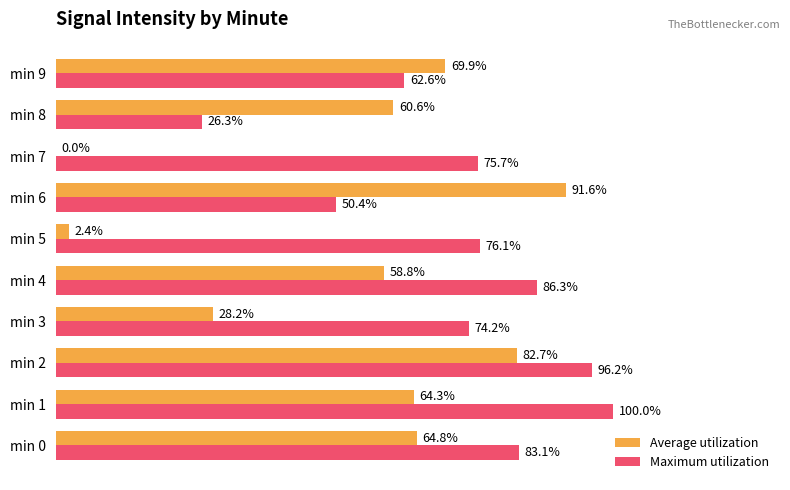

Between min 1 and min 4, which series saw the biggest shift?

Maximum utilization